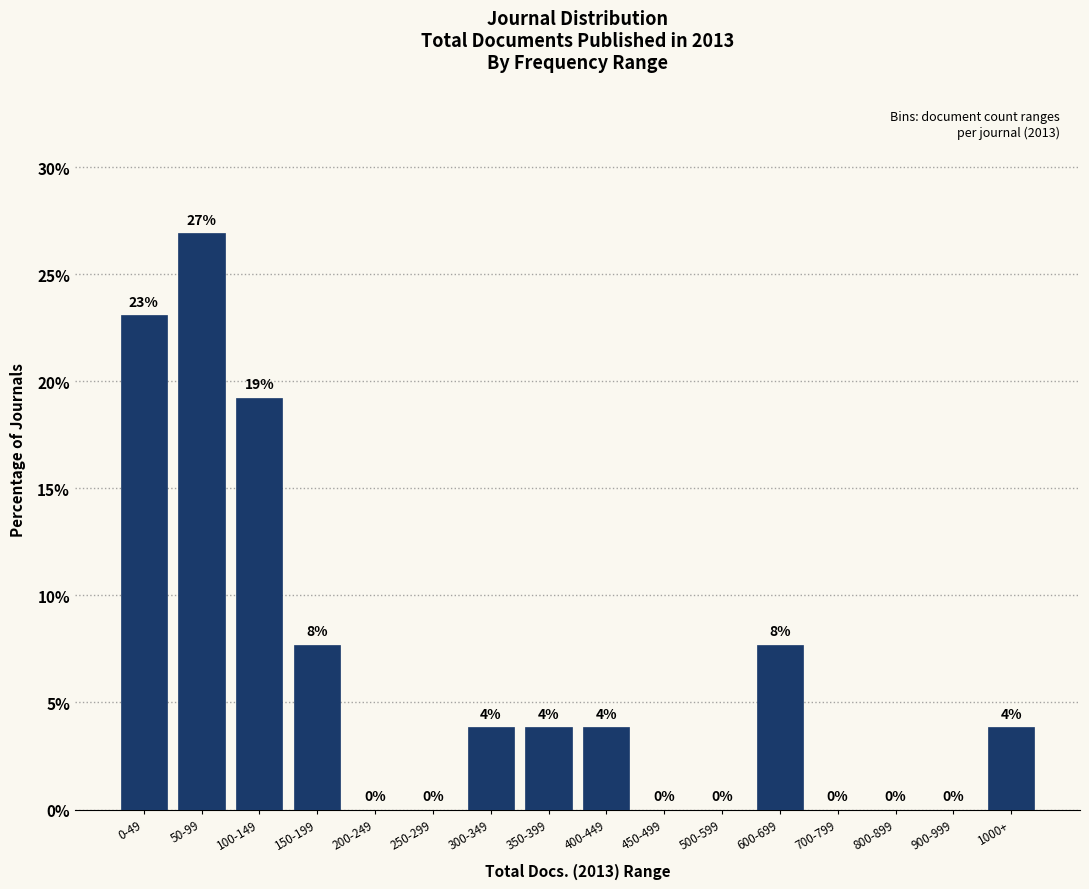

Approximately how many times larger is the value at 600-699 compared to 50-99?

0.3